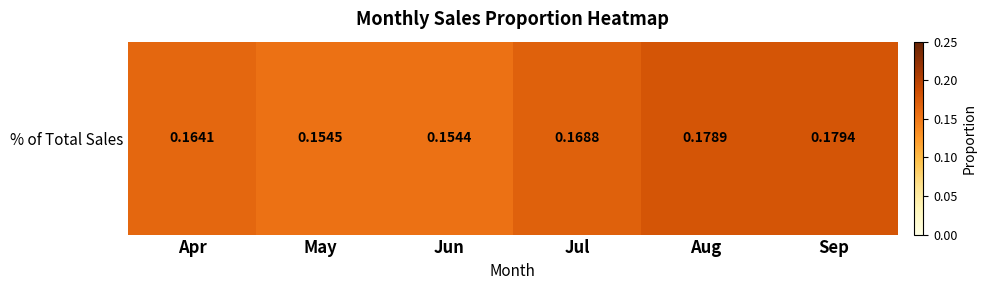

Which label corresponds to the smallest value in the chart?

Jun